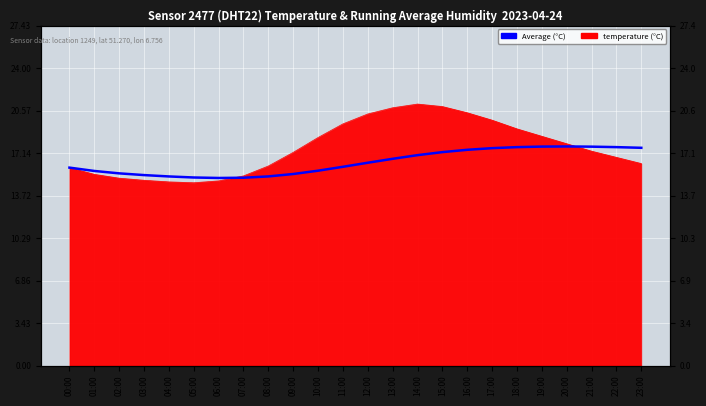

What is the label of the 13th point from the left?

12:00